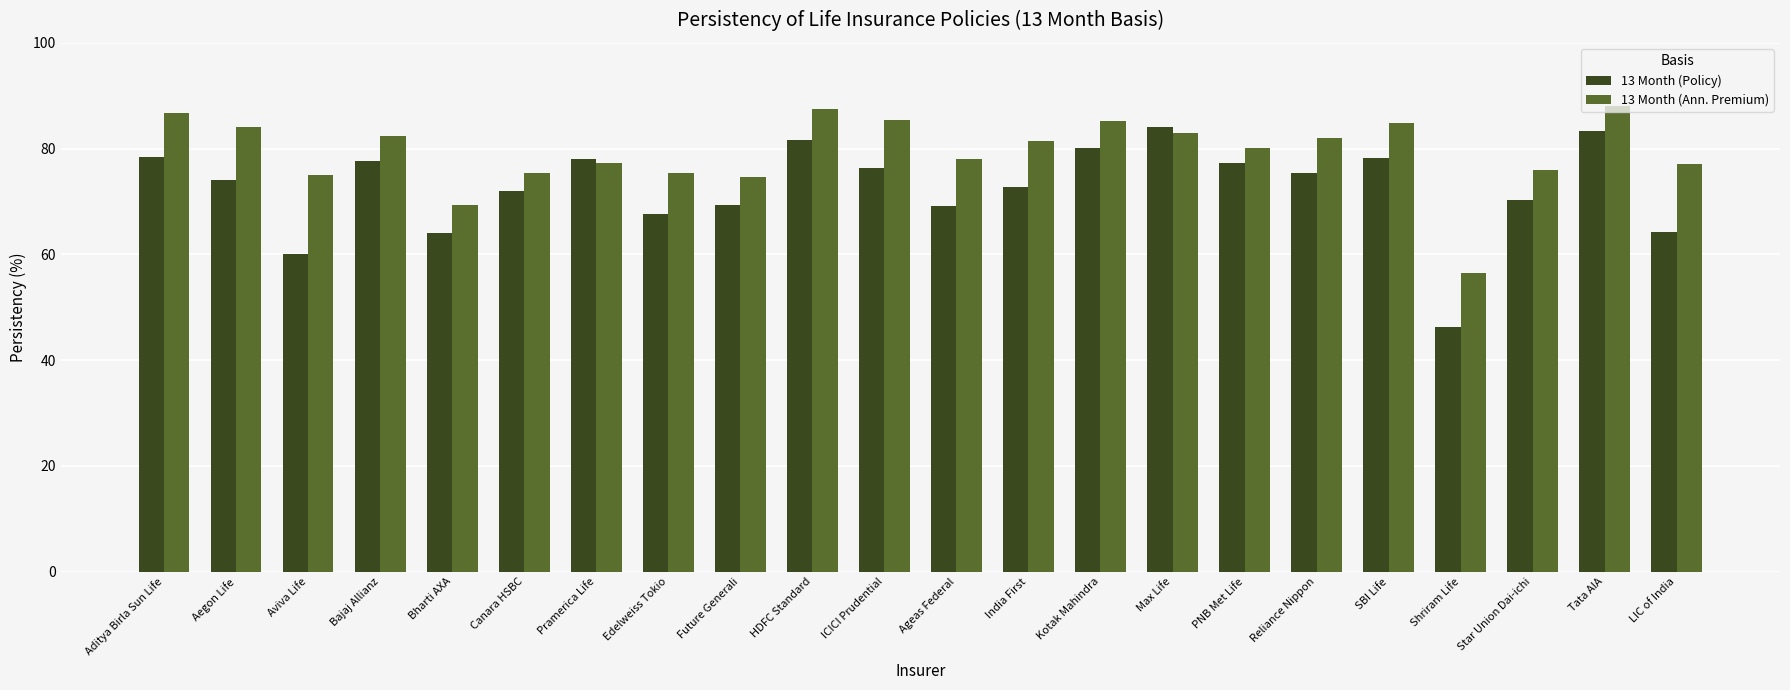

Count the number of data series in this chart.

2